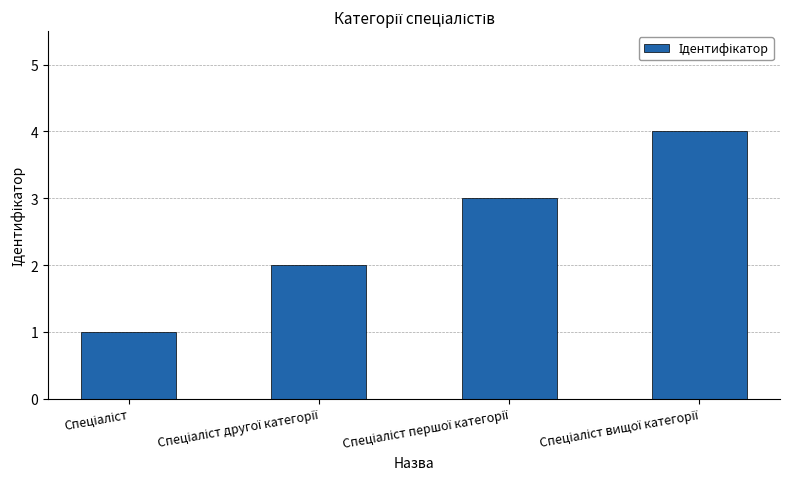

Count the number of categories in the chart.

4